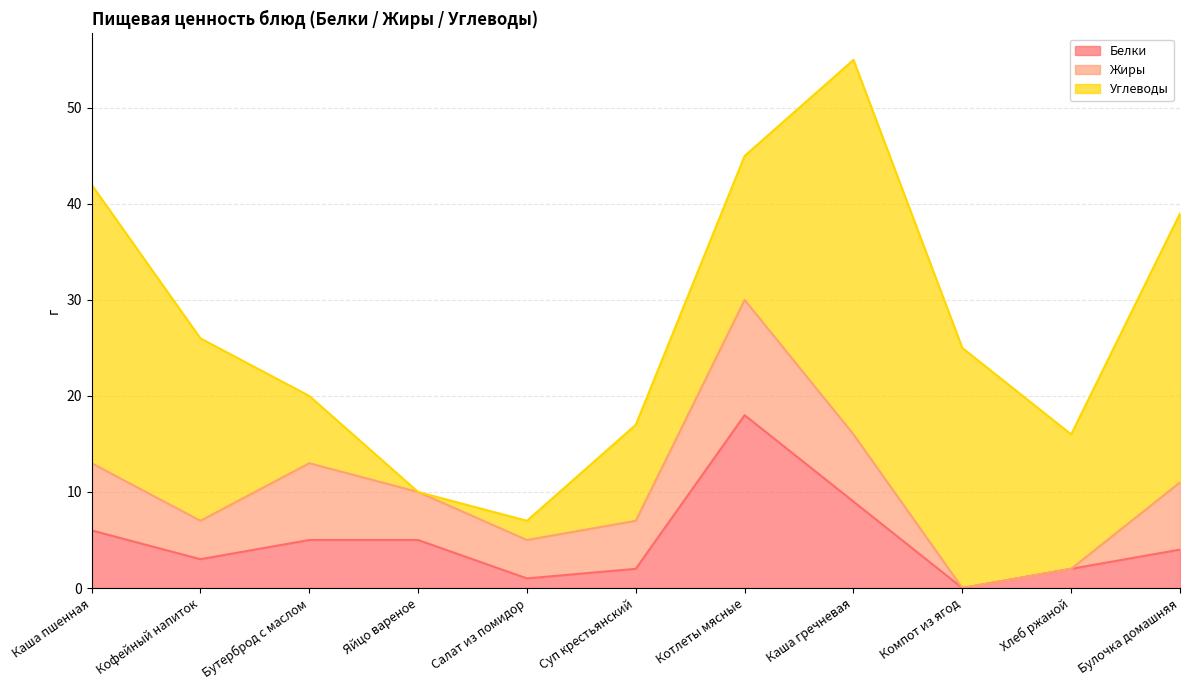

After their last crossing, which series has the higher values: Углеводы or Белки?

Углеводы